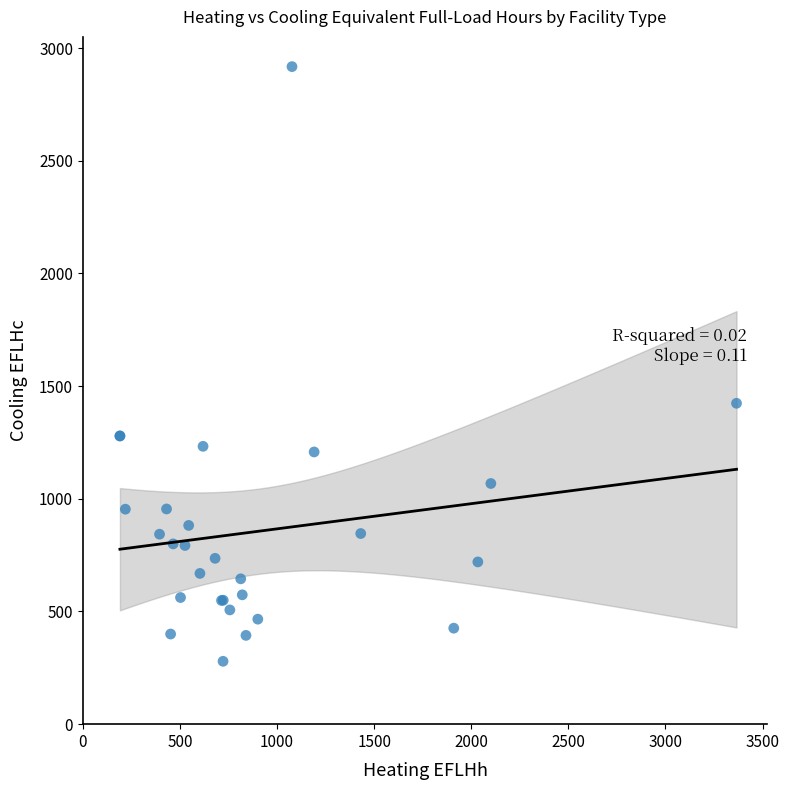

What Y value in the scatter plot is closest to 1598?

1424